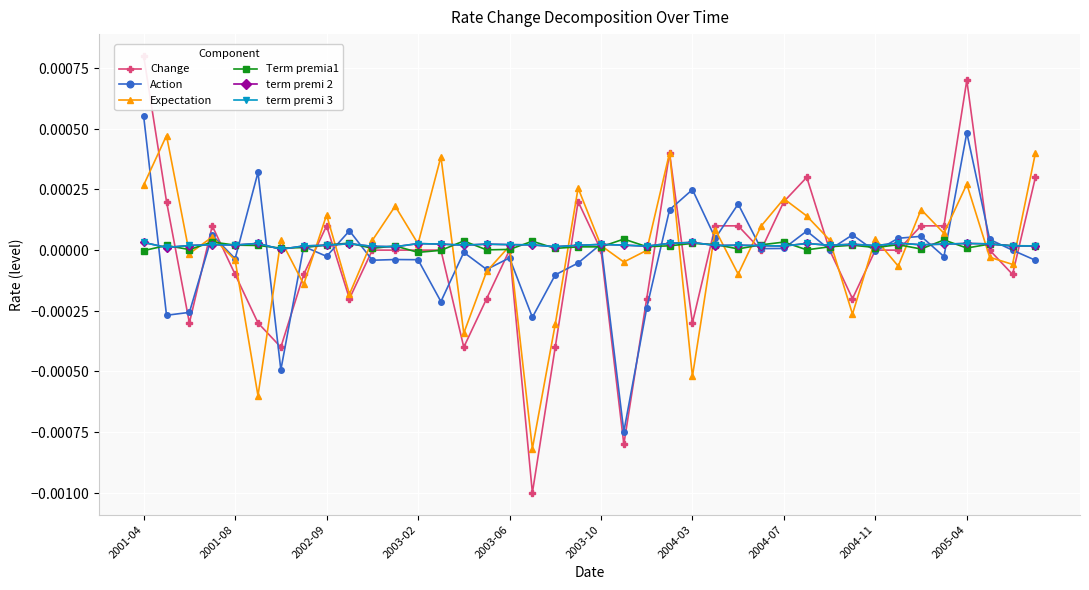

How many values in Expectation are below zero?

17